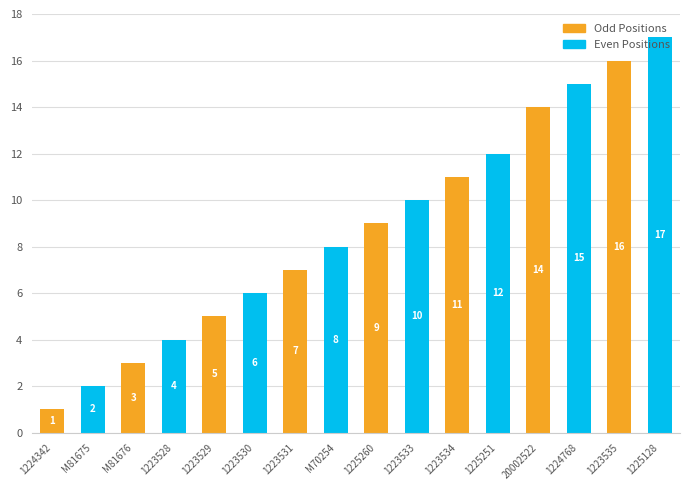

Reading left to right, extract all data points from this chart.

1	2	3	4	5	6	7	8	9	10	11	12	14	15	16	17